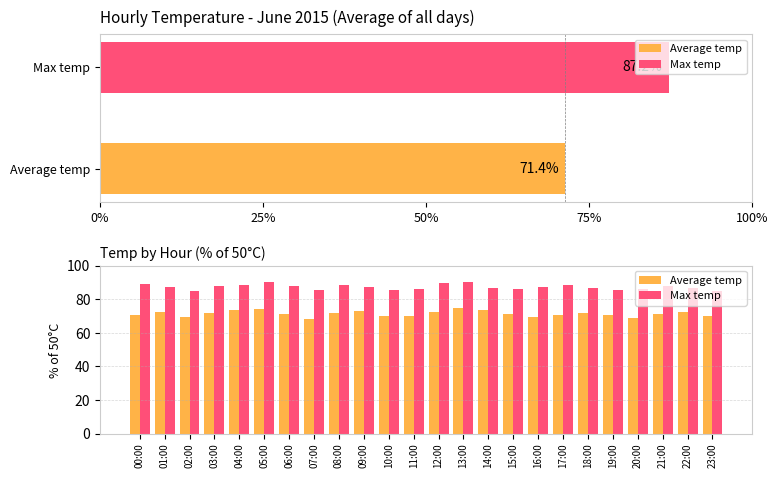

Reading right to left, what are all the values shown in this chart?

Average temp: 70.0	72.6	71.4	69.0	70.8	72.0	70.6	69.4	71.2	73.6	74.6	72.4	69.8	70.2	72.8	71.6	68.4	71.0	74.2	73.4	71.8	69.6	72.2	70.4
Max temp: 84.8	86.4	88.0	86.0	85.4	86.6	88.4	87.0	85.8	86.8	90.0	89.6	86.2	85.2	87.4	88.6	85.6	87.8	90.4	88.2	87.6	85.0	87.2	89.2